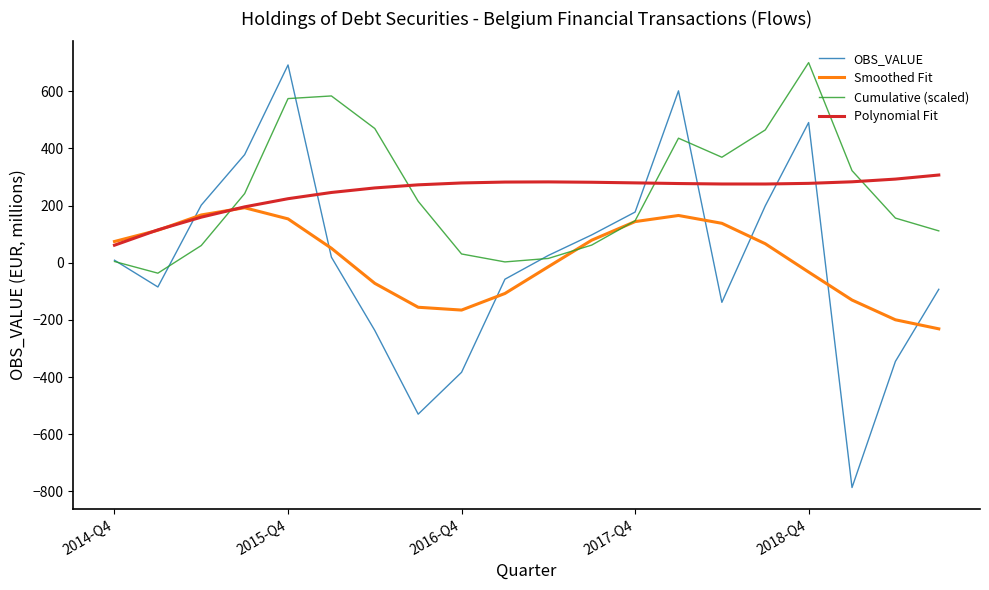

What is the highest value of the Cumulative (scaled) series?

700.0